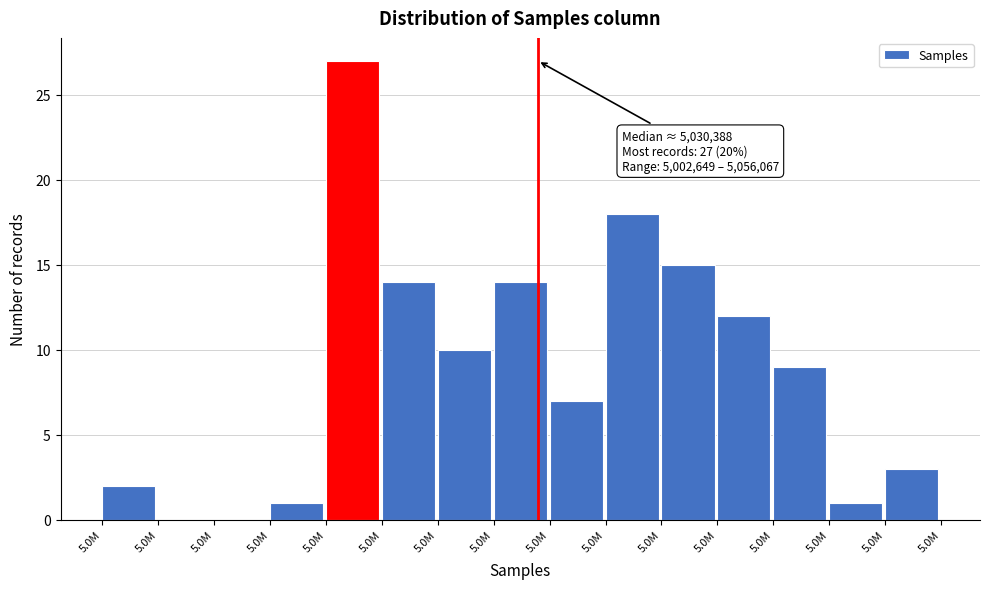

Count the number of categories in the chart.

15